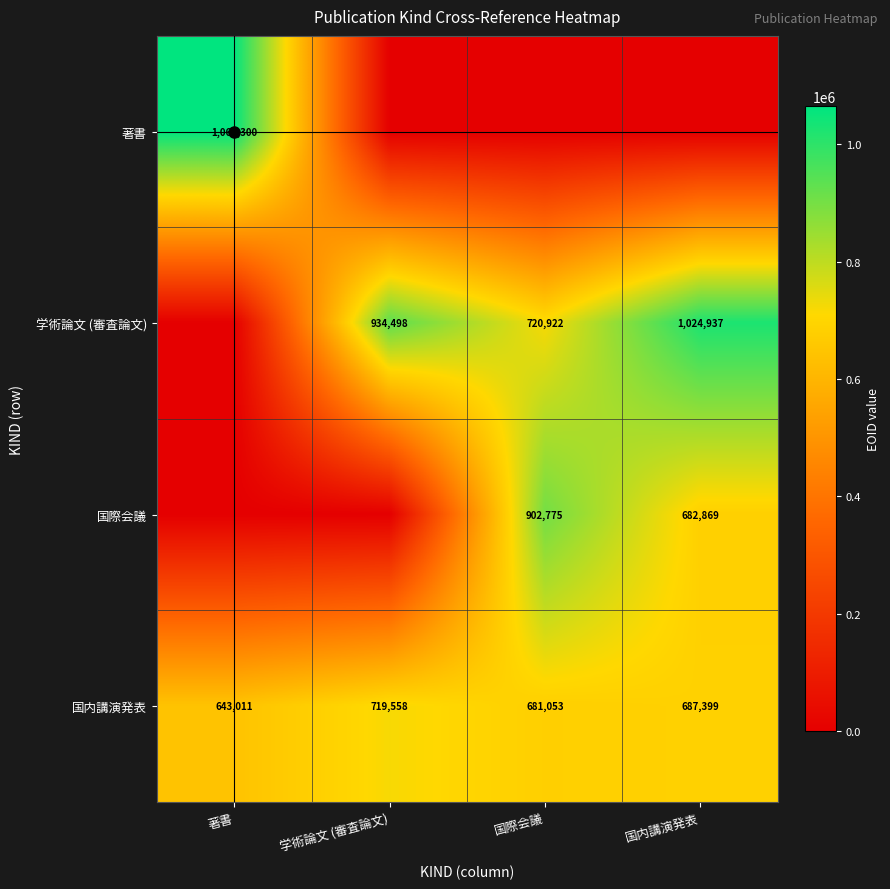

What is the maximum value shown in the chart?

1064300